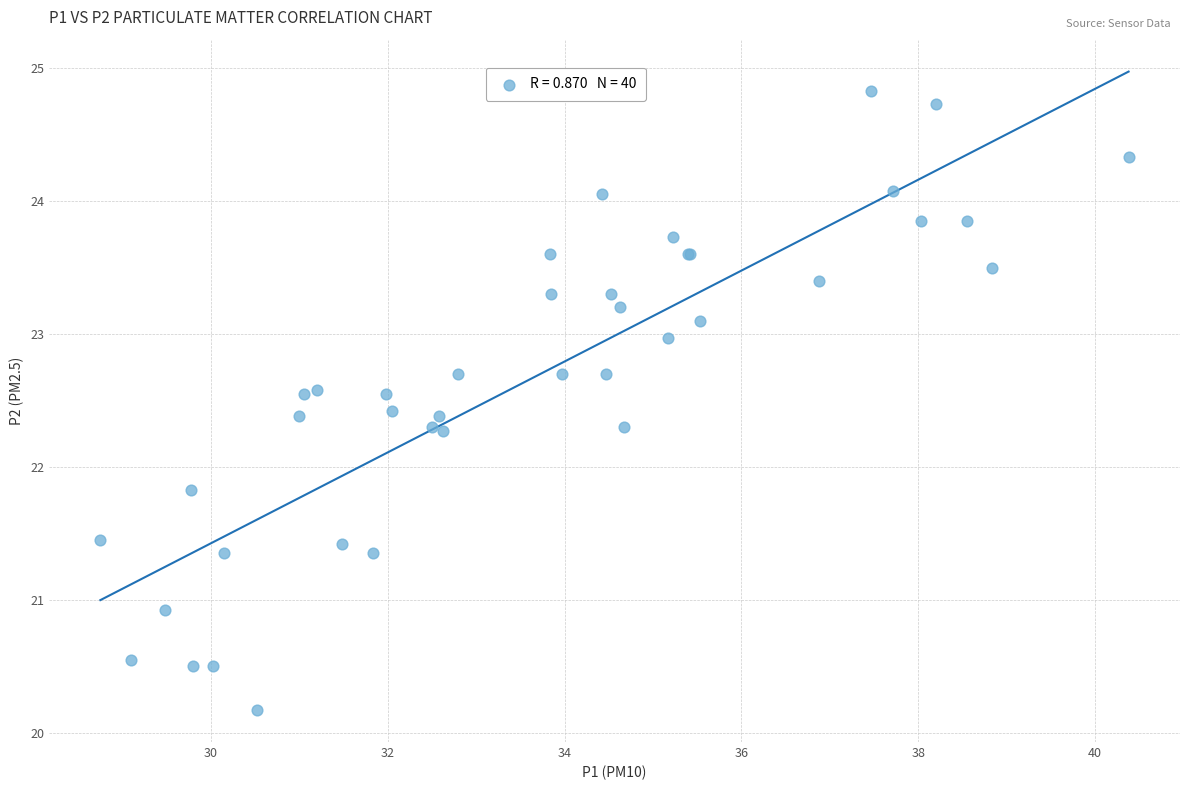

What Y value in the scatter plot is closest to 22?

21.8